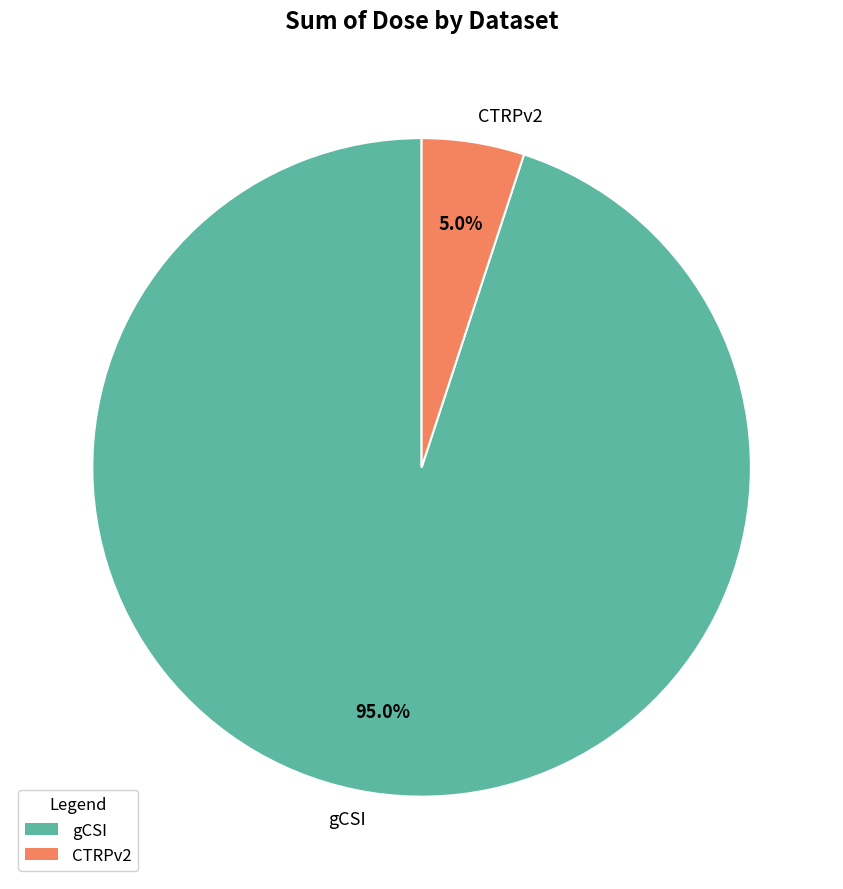

Between gCSI and CTRPv2, which is larger?

gCSI